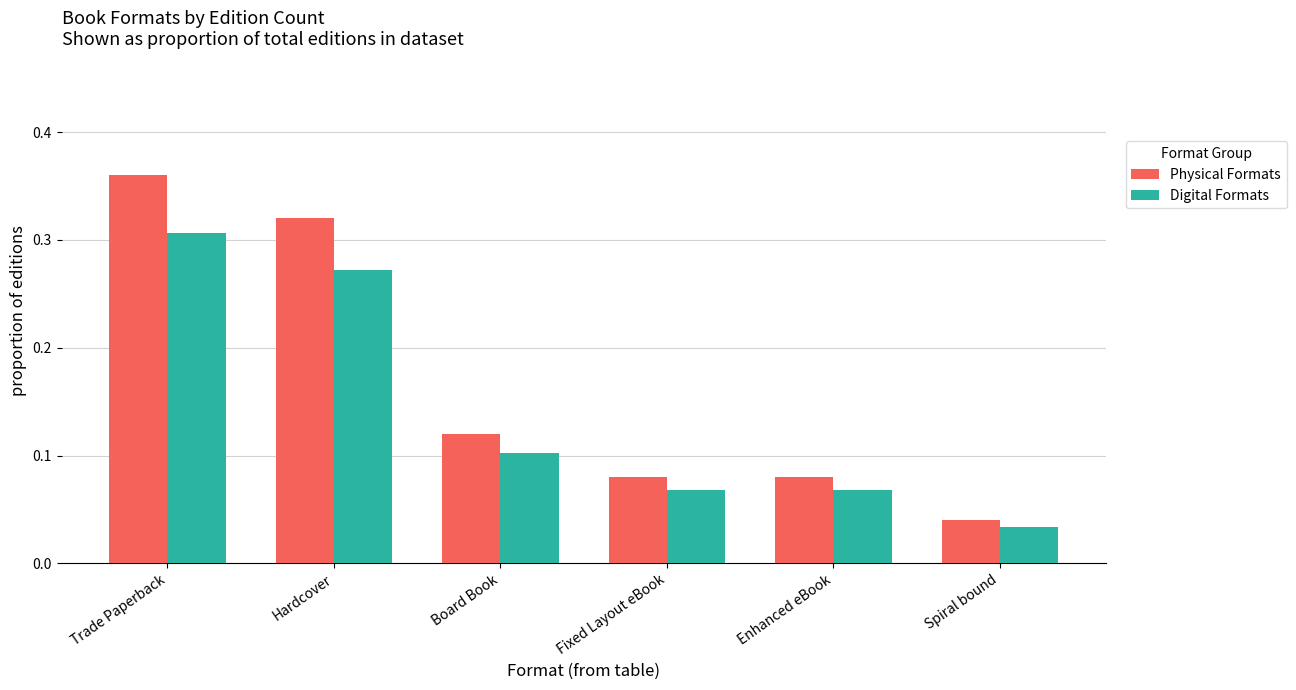

Between Hardcover and Spiral bound, which series saw the biggest shift?

Physical Formats